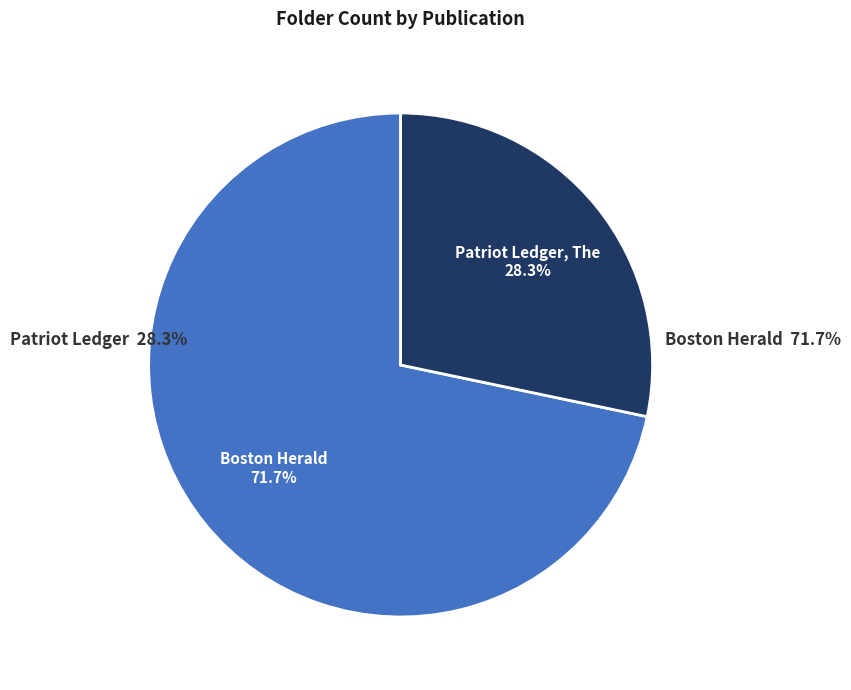

To the nearest percent, what portion does Boston Herald represent?

72%